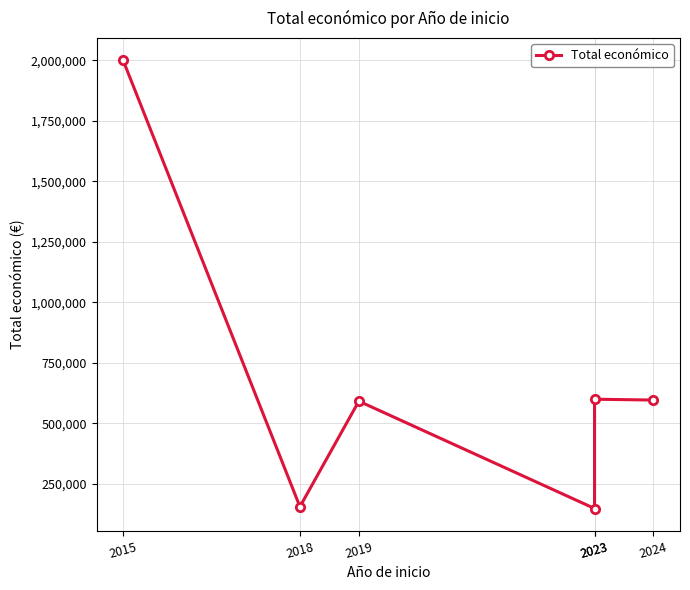

How many lines are shown in the chart?

1